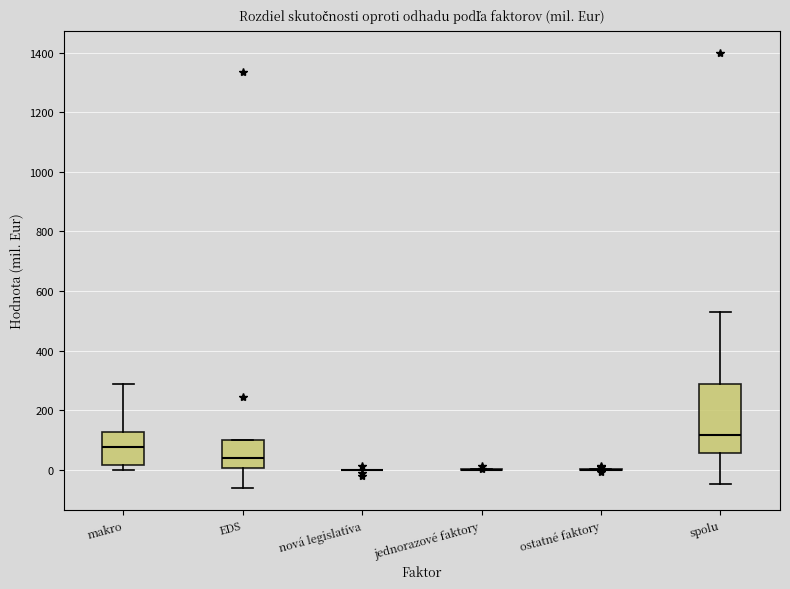

Reading left to right, read every box against the y-axis: the position of its median line, the range the box covers, and the ends of its whiskers. The values are not printed on the chart, so give them approximately, as read against the axis.

makro: median 80, box 20 to 120, whiskers 0 to 280
EDS: median 40, box 0 to 100, whiskers -60 to 100
nová legislatíva: box collapsed to a line at 0, whiskers 0 to 0
jednorazové faktory: box collapsed to a line at 0, whiskers 0 to 0
ostatné faktory: box collapsed to a line at 0, whiskers 0 to 0
spolu: median 120, box 60 to 280, whiskers -40 to 520